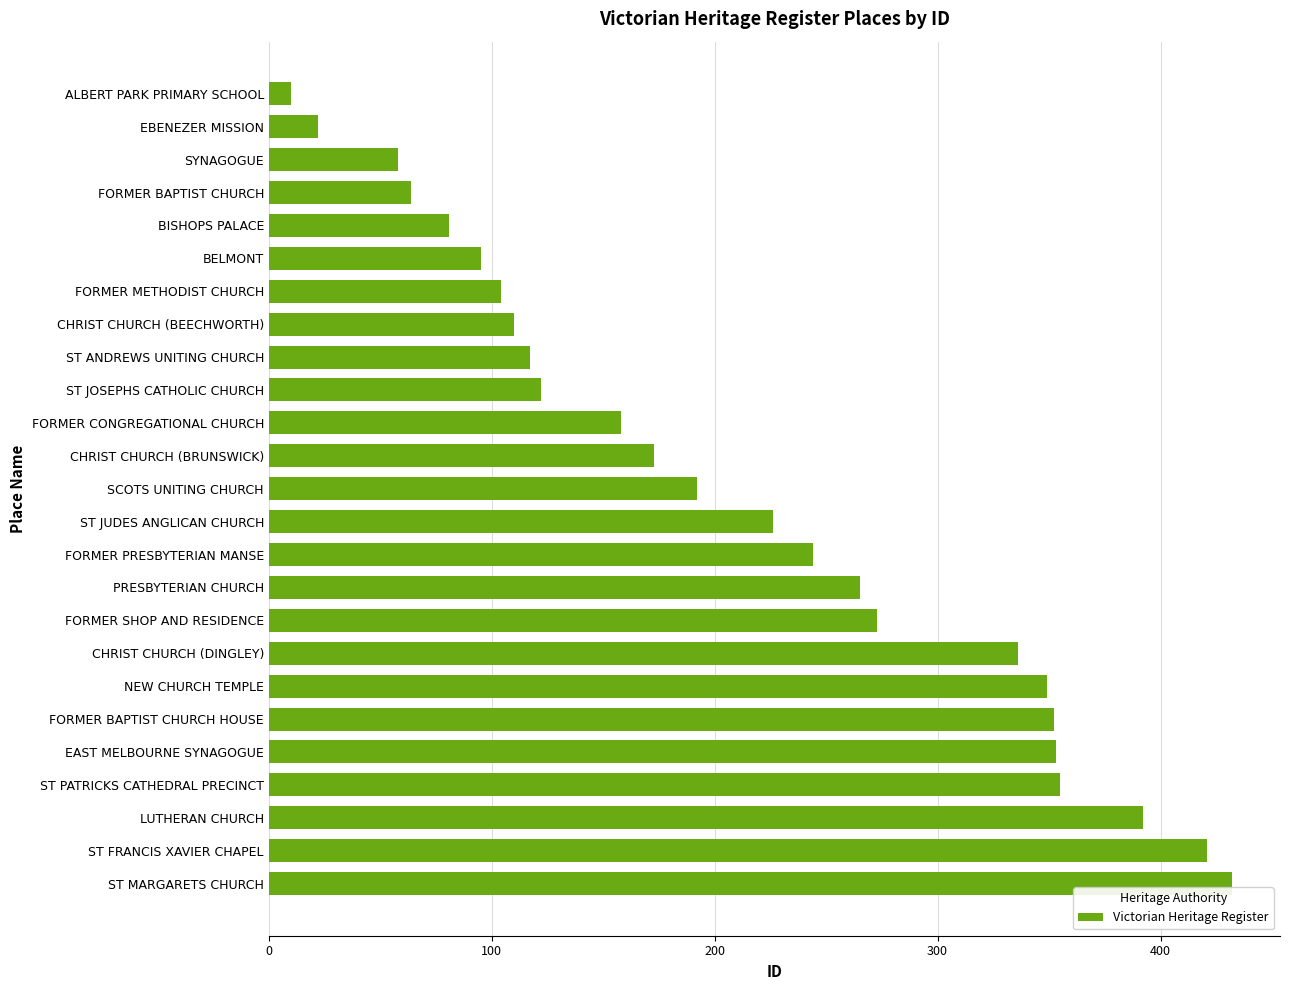

What is the approximate value at ST FRANCIS XAVIER CHAPEL?

421